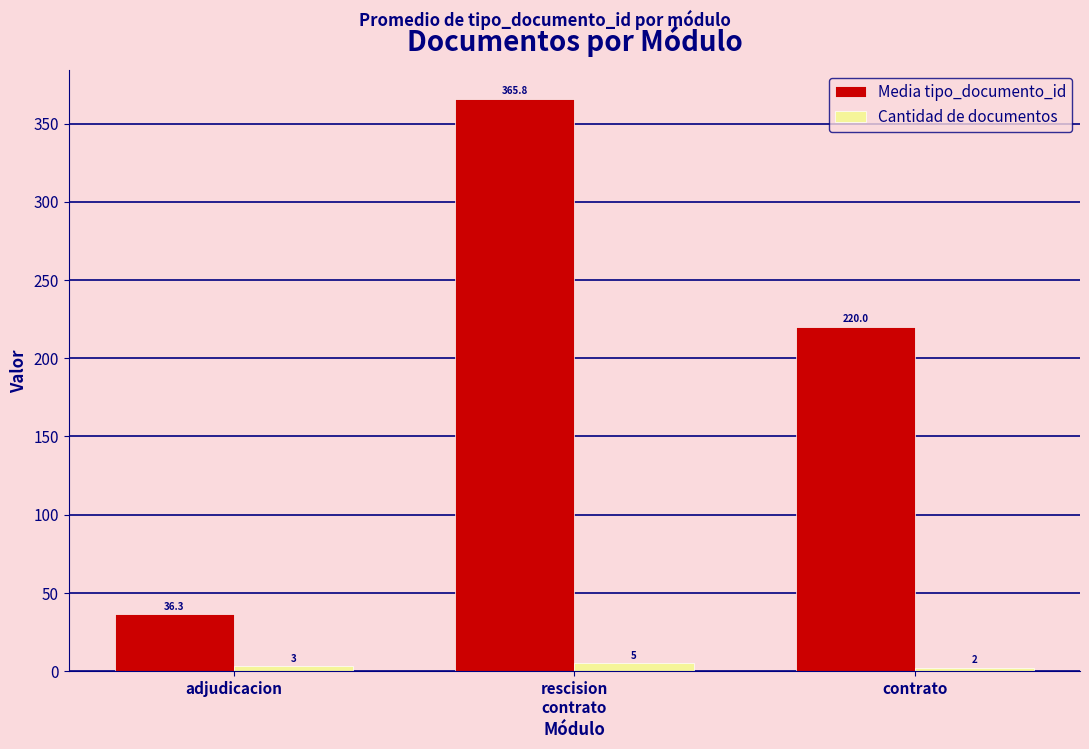

At how many categories does at least one series exceed 336?

1